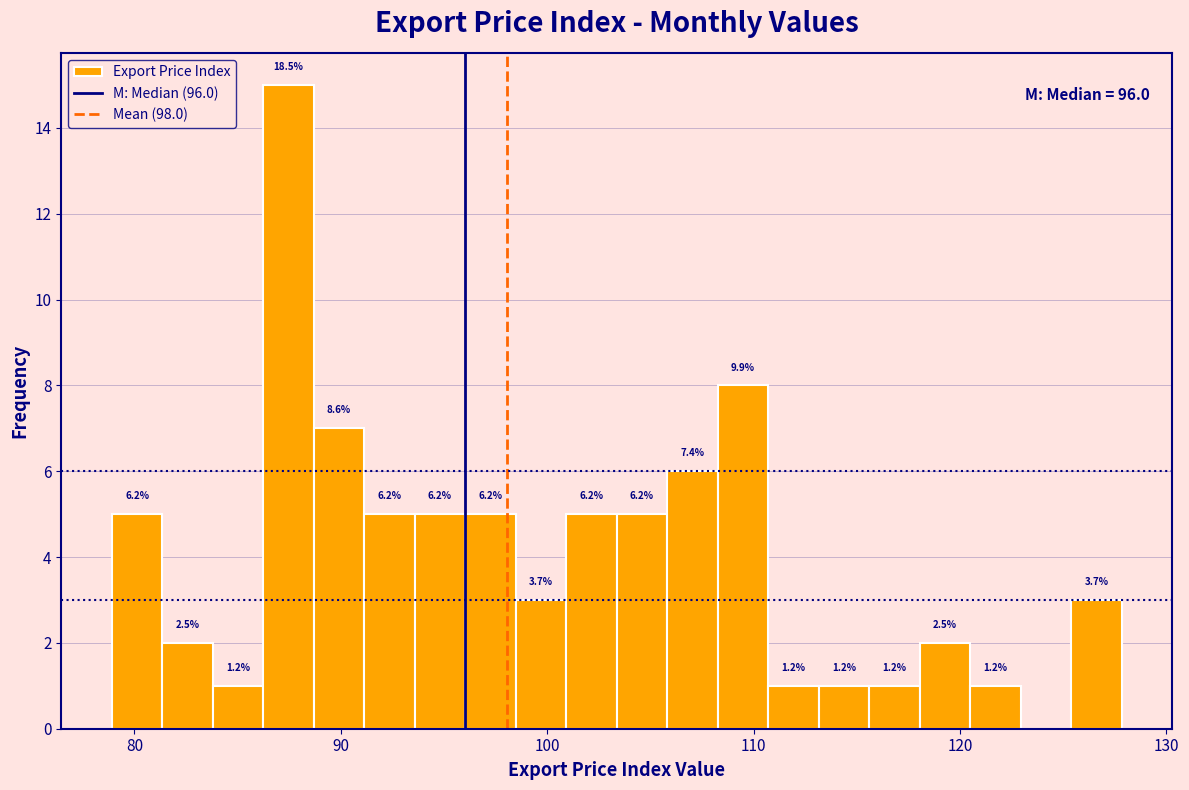

Around what value on the x-axis is the tallest bar? Give the approximate position of its centre, as read against the axis.

87